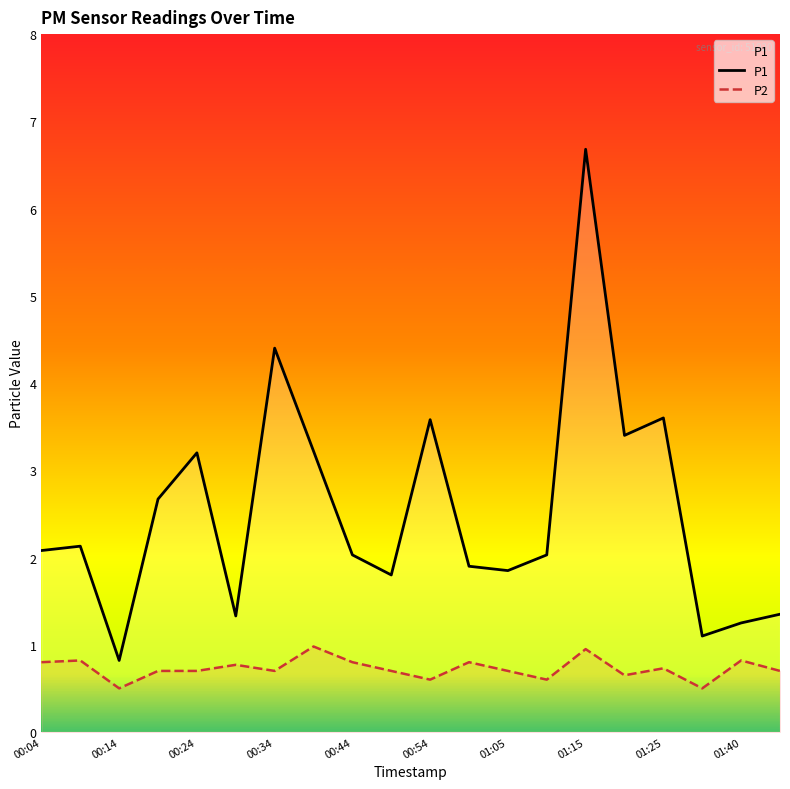

Which series has the widest spread of values?

P1